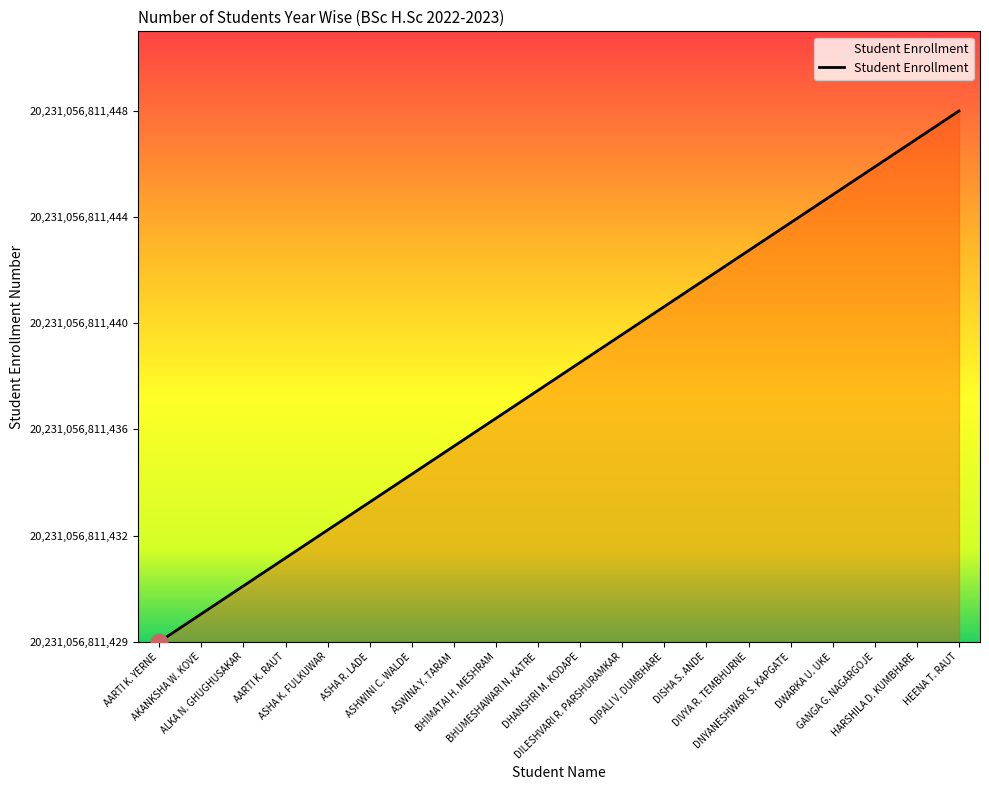

Is it true that the value at HARSHILA D. KUMBHARE is 11?

False